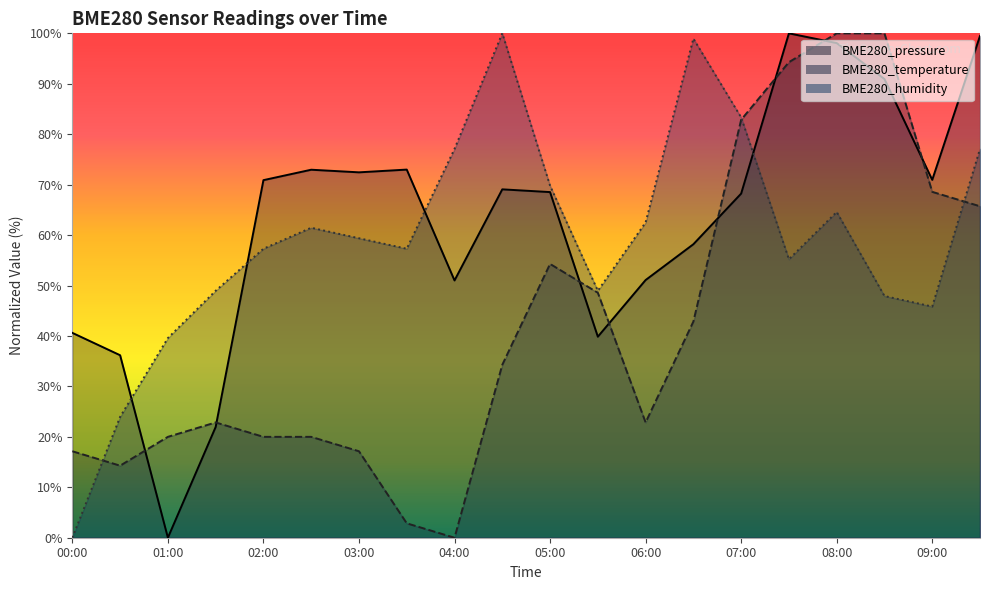

How many values in the BME280_pressure series are below 69?

10